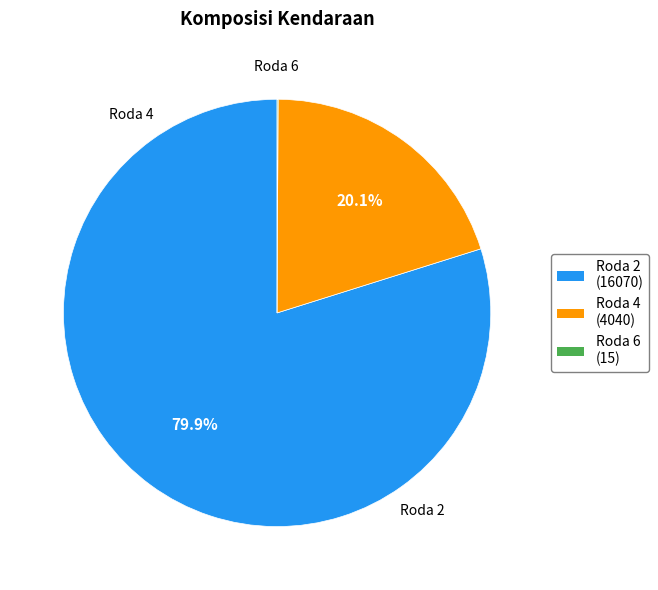

What percentage do Roda 2 and Roda 4 together represent?

99.9%